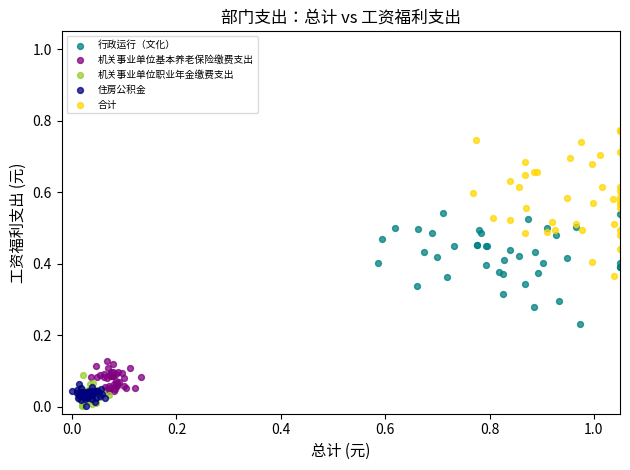

Which series has the widest spread of Y values?

合计